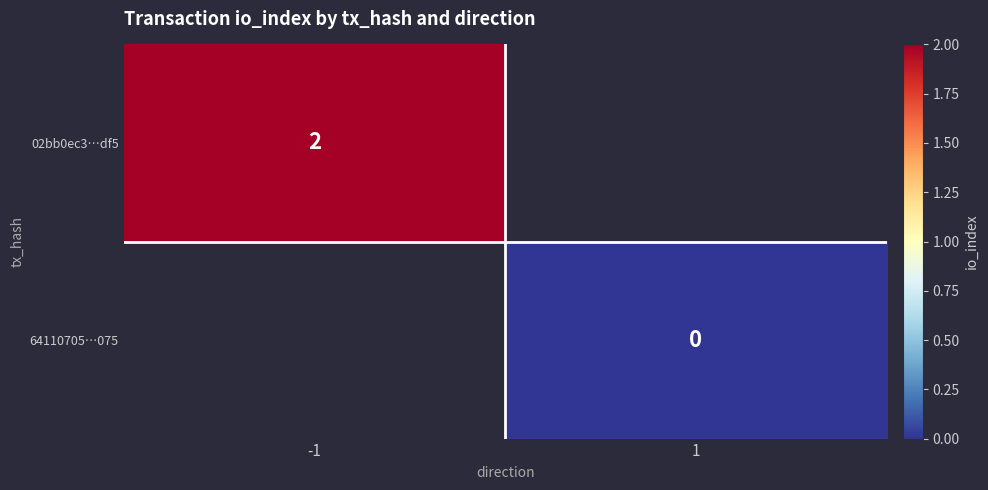

Is it true that 02bb0ec3…df5 equals 2 at -1?

True